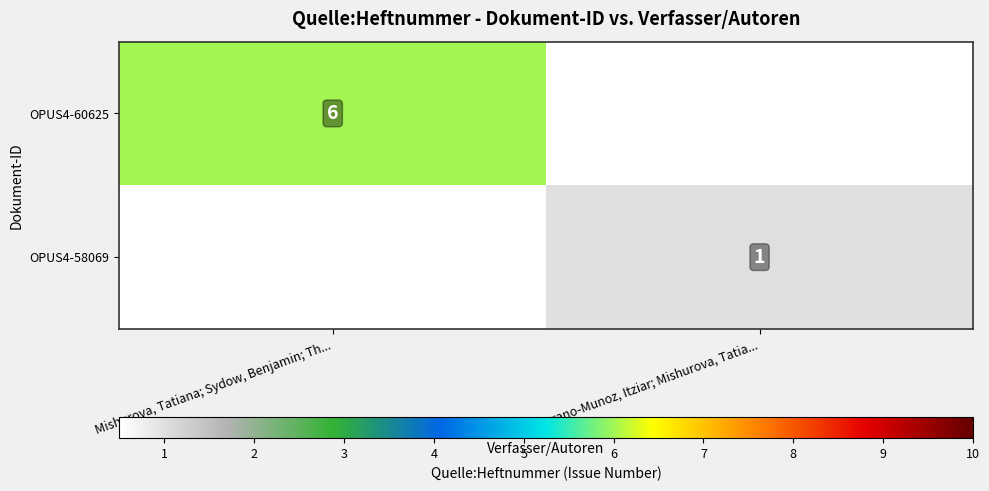

Which label corresponds to the smallest value in the chart?

Serrano-Munoz, Itziar; Mishurova, Tatia...